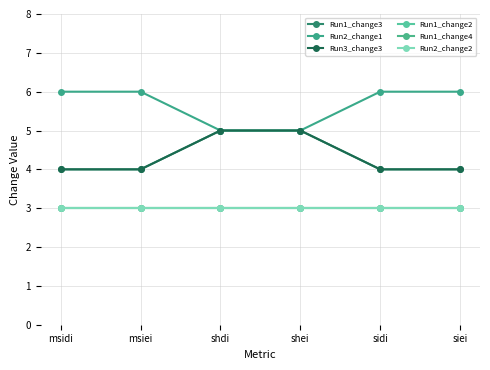

How many lines are shown in the chart?

6